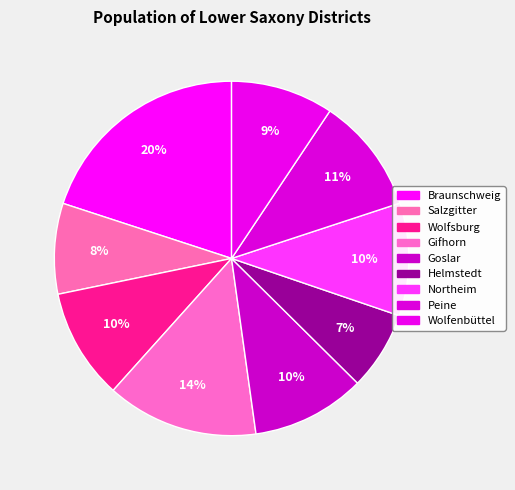

The Gifhorn slice represents 3% of the pie. True or false?

False